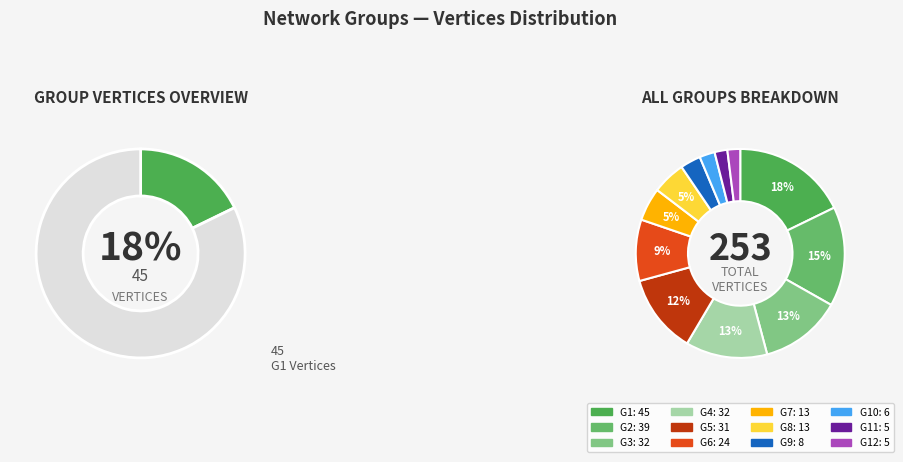

Rank the categories by value from highest to lowest.

G1, G2, G3, G4, G5, G6, G7, G8, G9, G10, G11, G12